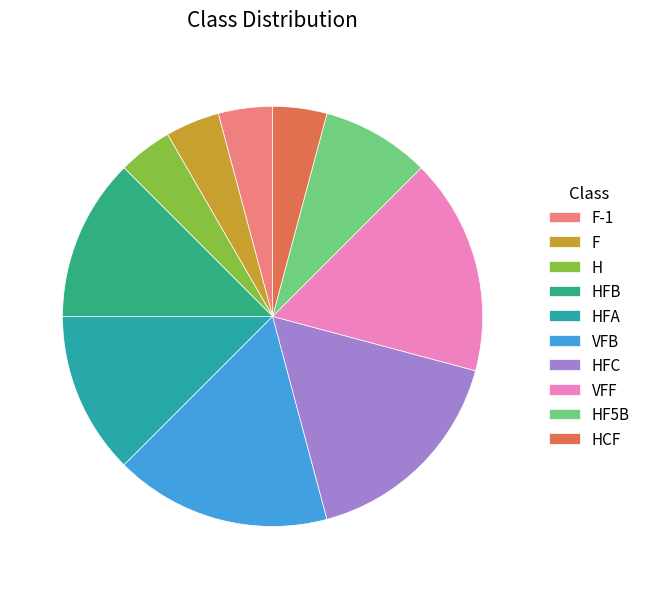

Is it true that VFF is 25% of the pie?

False